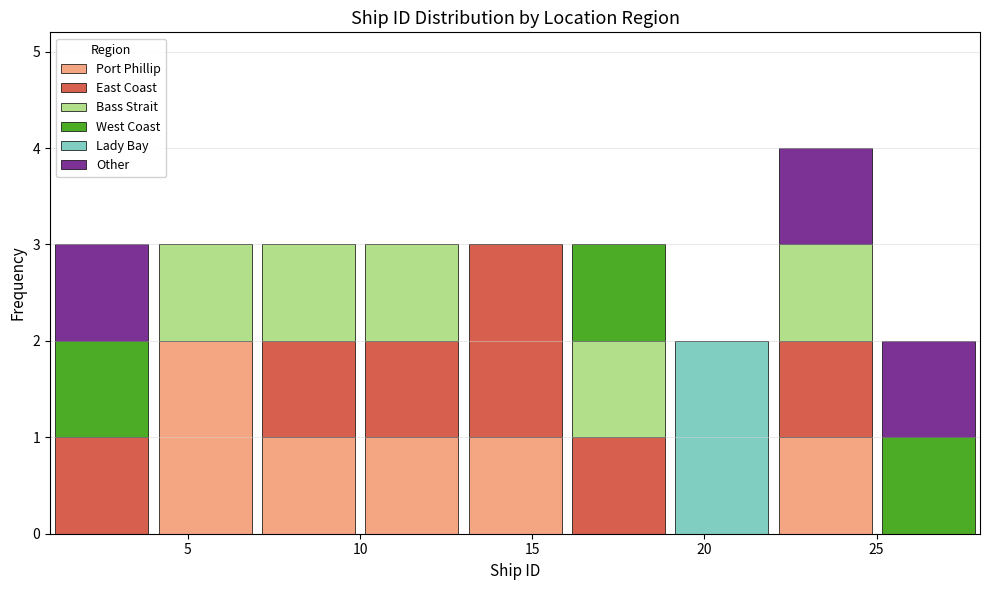

Reading left to right, list every stacked bar in this chart as the range it spans on the x-axis followed by its total height. The values are not printed on the chart, so give them approximately, as read against the axis.

1 to 4: 3
4 to 7: 3
7 to 10: 3
10 to 13: 3
13 to 16: 3
16 to 19: 3
19 to 22: 2
22 to 25: 4
25 to 28: 2